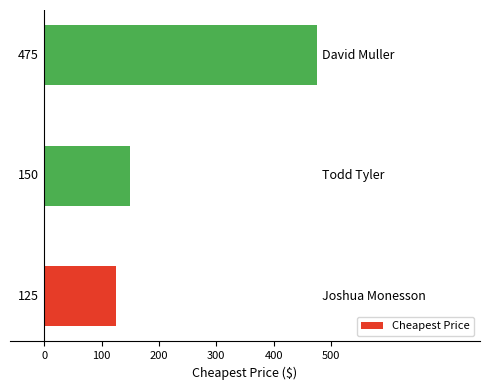

What is the greatest value displayed?

475